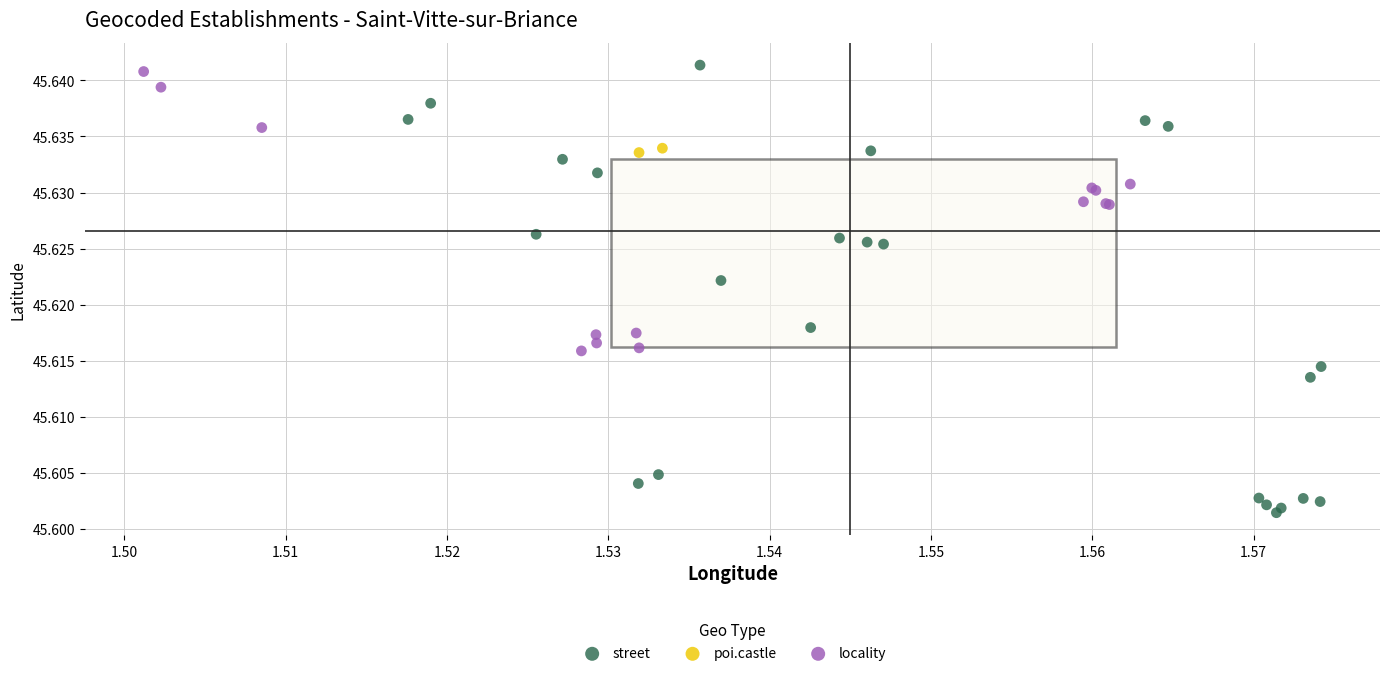

What are all the series names shown in the legend?

street, poi.castle, locality